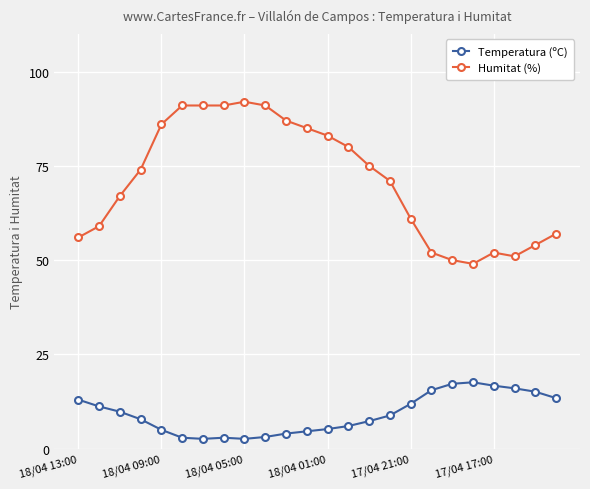

Count the number of categories in the chart.

24